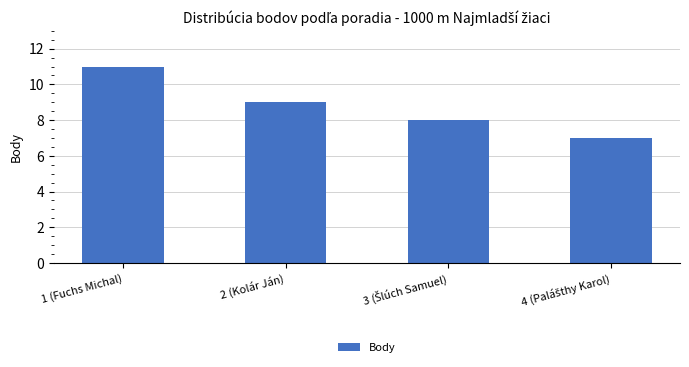

What is the sum of all values?

35